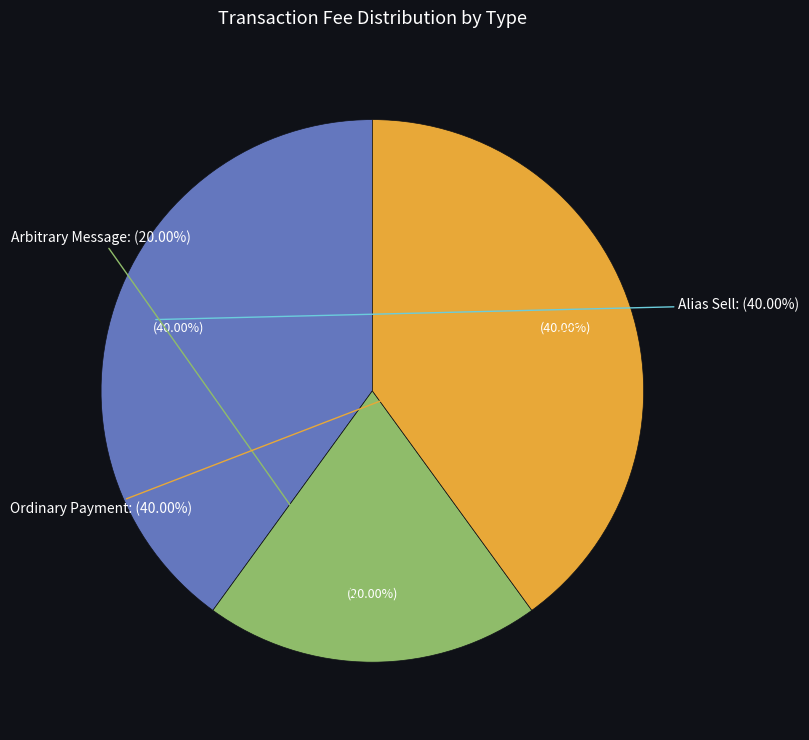

Does Ordinary Payment account for over 50% of the chart?

No